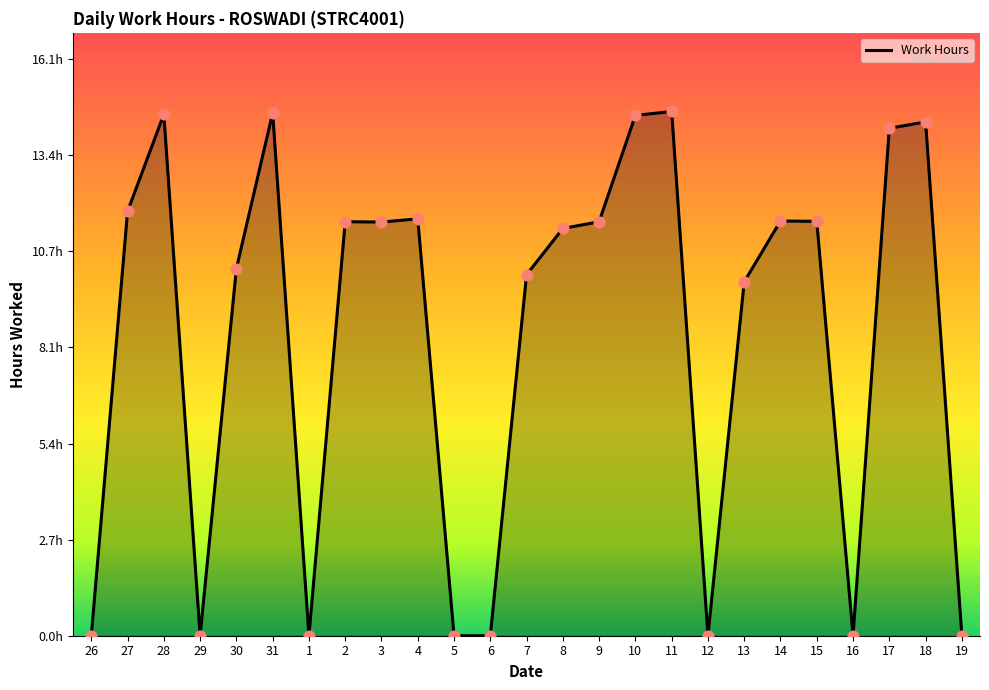

Is this an area chart (filled region under the line)?

Yes